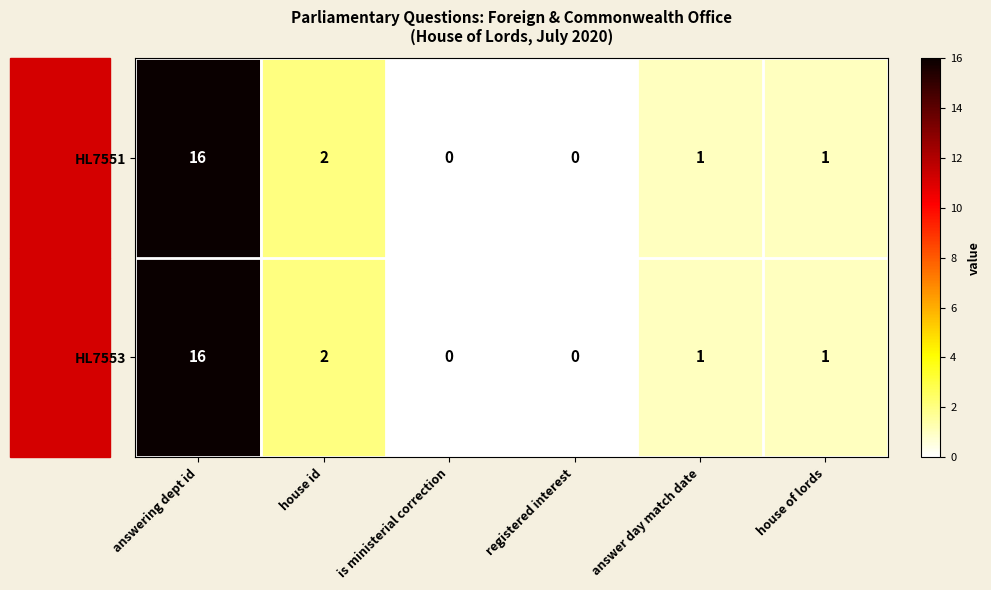

At how many categories does at least one series exceed 8?

1